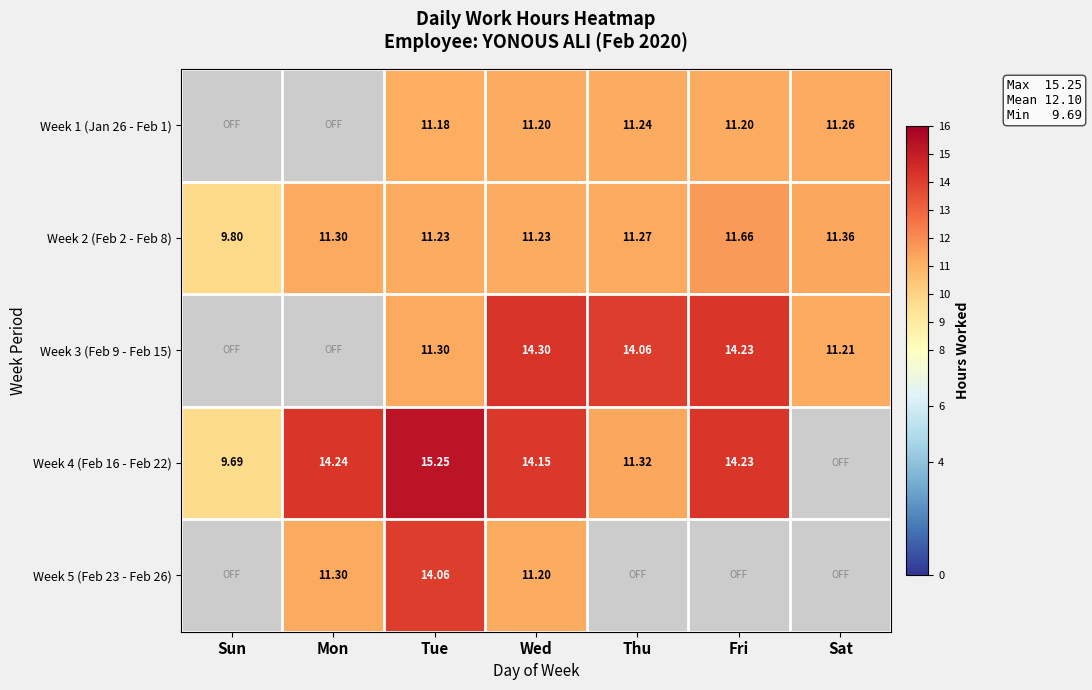

What is the difference between the maximum and minimum values in the Week 2 (Feb 2 - Feb 8) series?

1.9